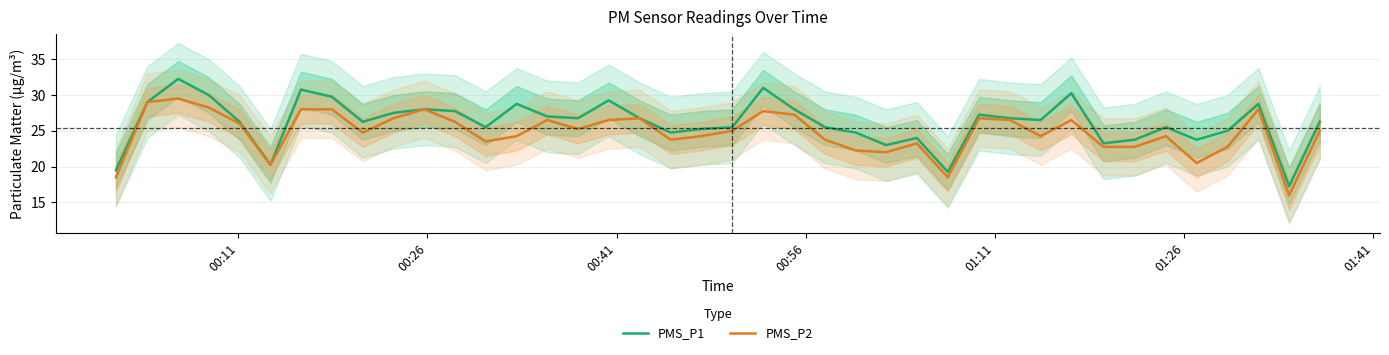

What is the lowest value of the PMS_P2 series?

16.0